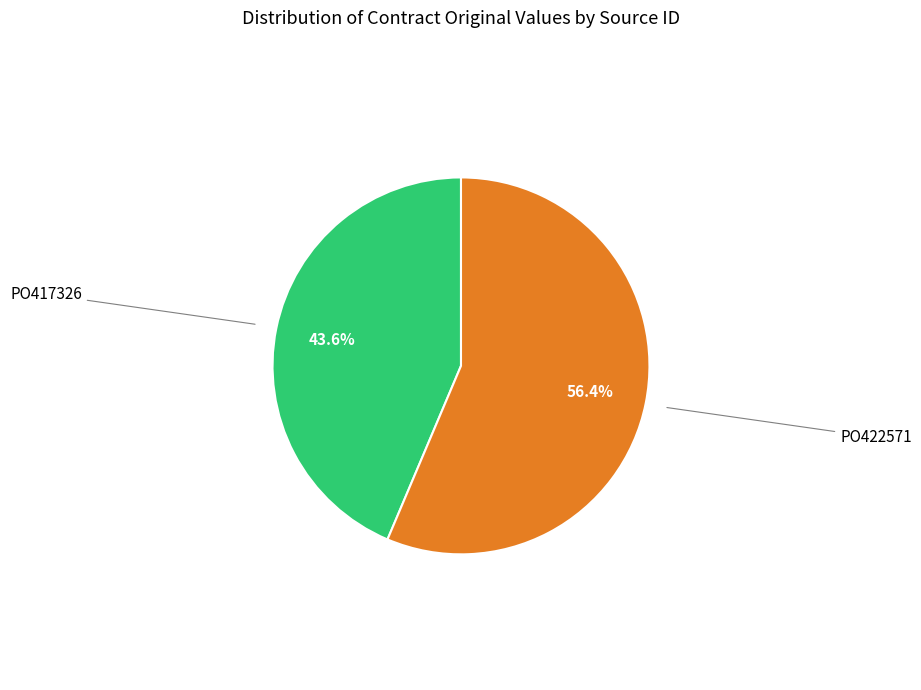

Is there a majority slice in this chart?

Yes